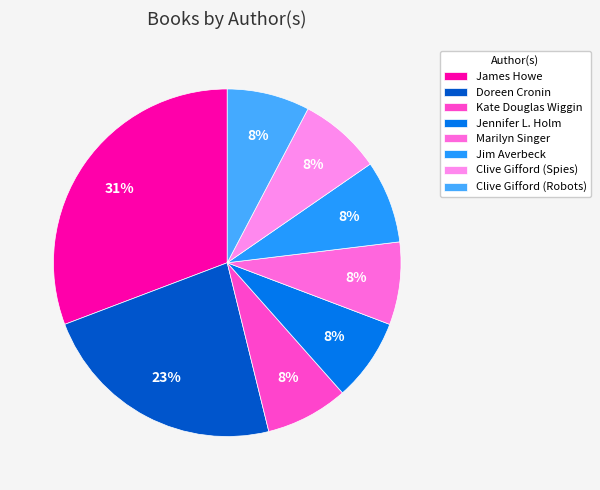

To the nearest percent, what is the difference between the largest and smallest slice percentages?

23%